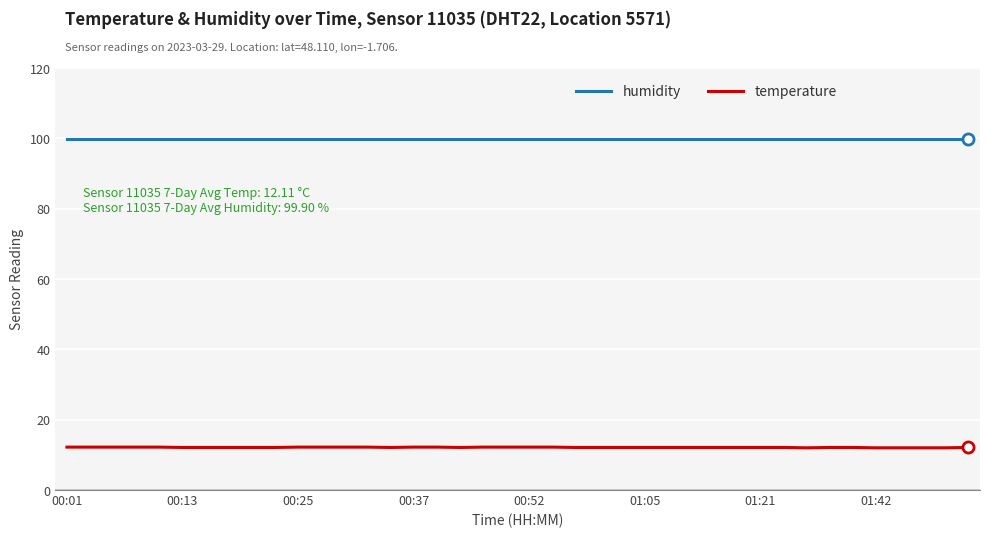

What is the greatest value displayed?

99.9